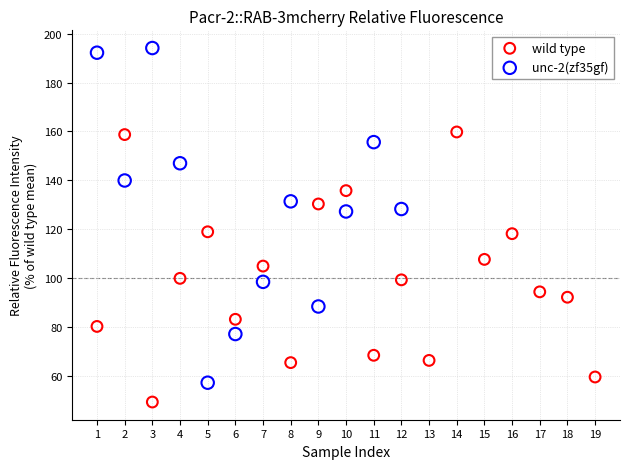

Which series contains the lowest Y value?

wild type